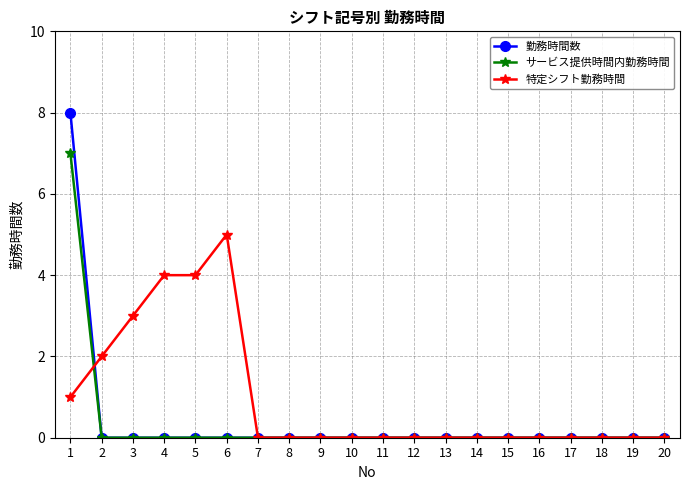

Rank the series by their maximum value, from lowest to highest.

特定シフト勤務時間, サービス提供時間内勤務時間, 勤務時間数